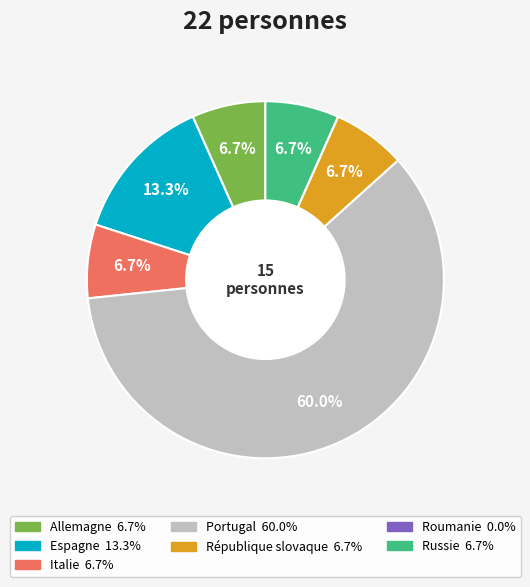

Is there a majority slice in this chart?

Yes